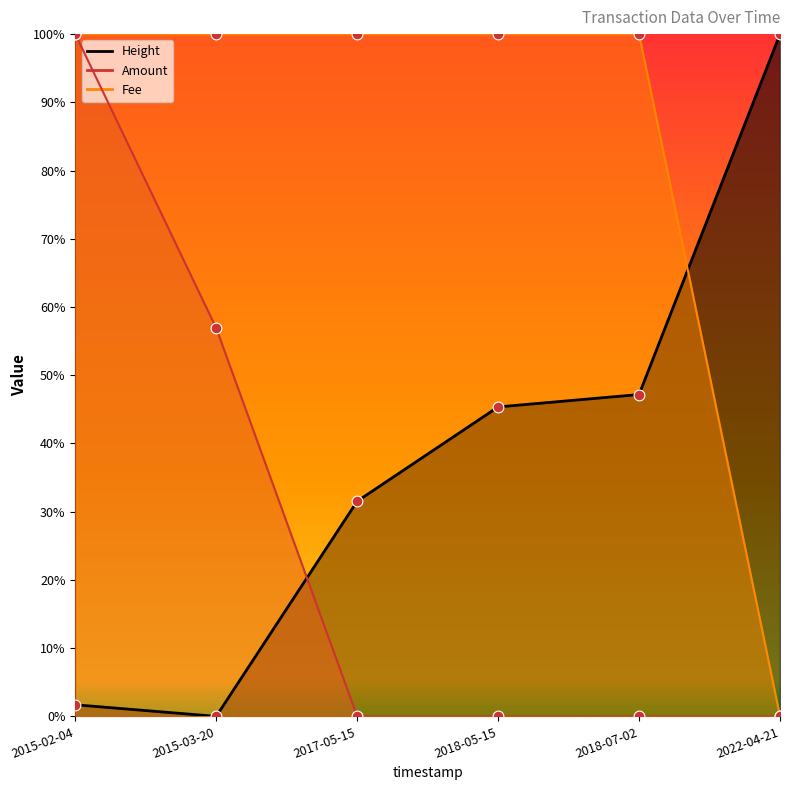

Which series contains the highest Y value?

Amount